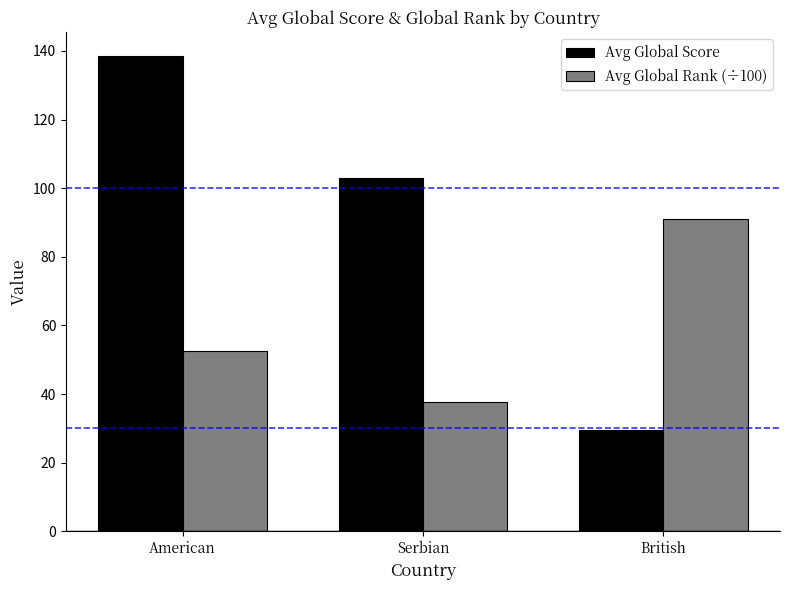

Which category has the lowest value across all series?

British